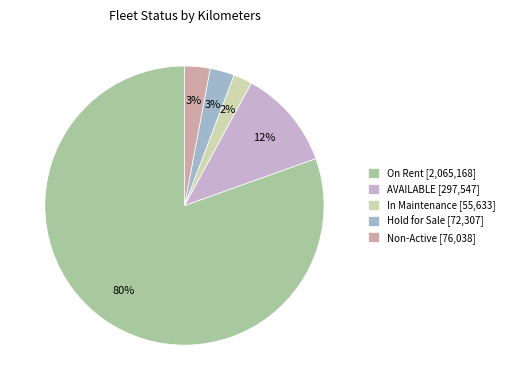

Between Non-Active and In Maintenance, which is larger?

Non-Active